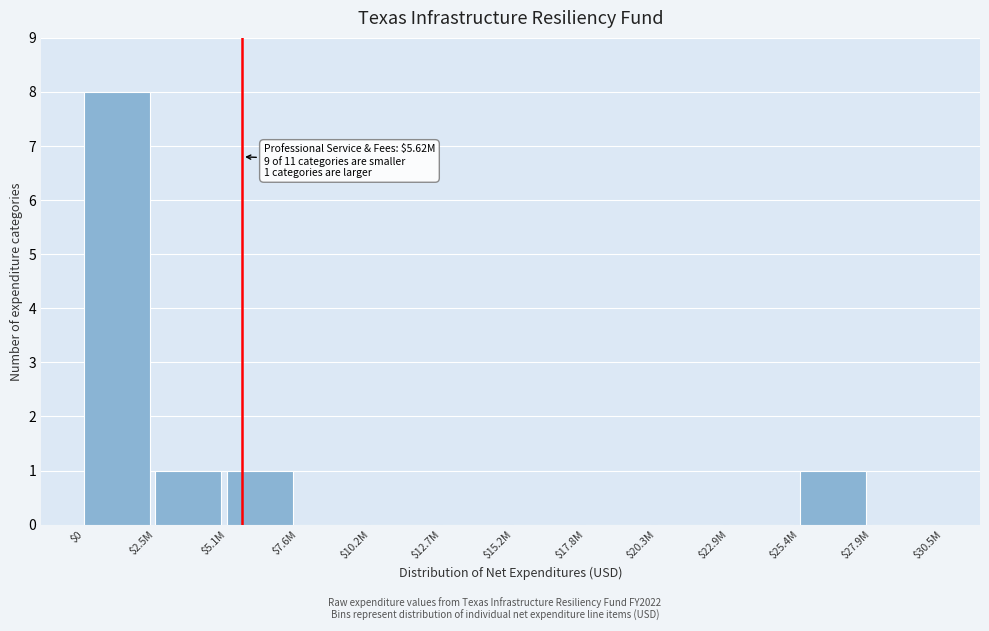

What is the greatest value displayed?

8